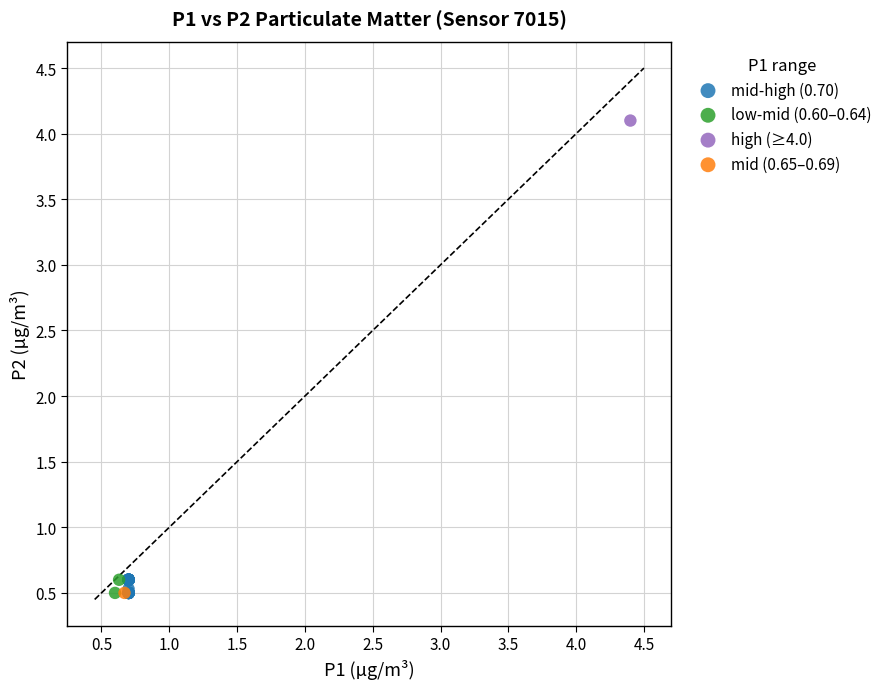

What are all the series names shown in the legend?

mid-high (0.70), low-mid (0.60–0.64), high (≥4.0), mid (0.65–0.69)